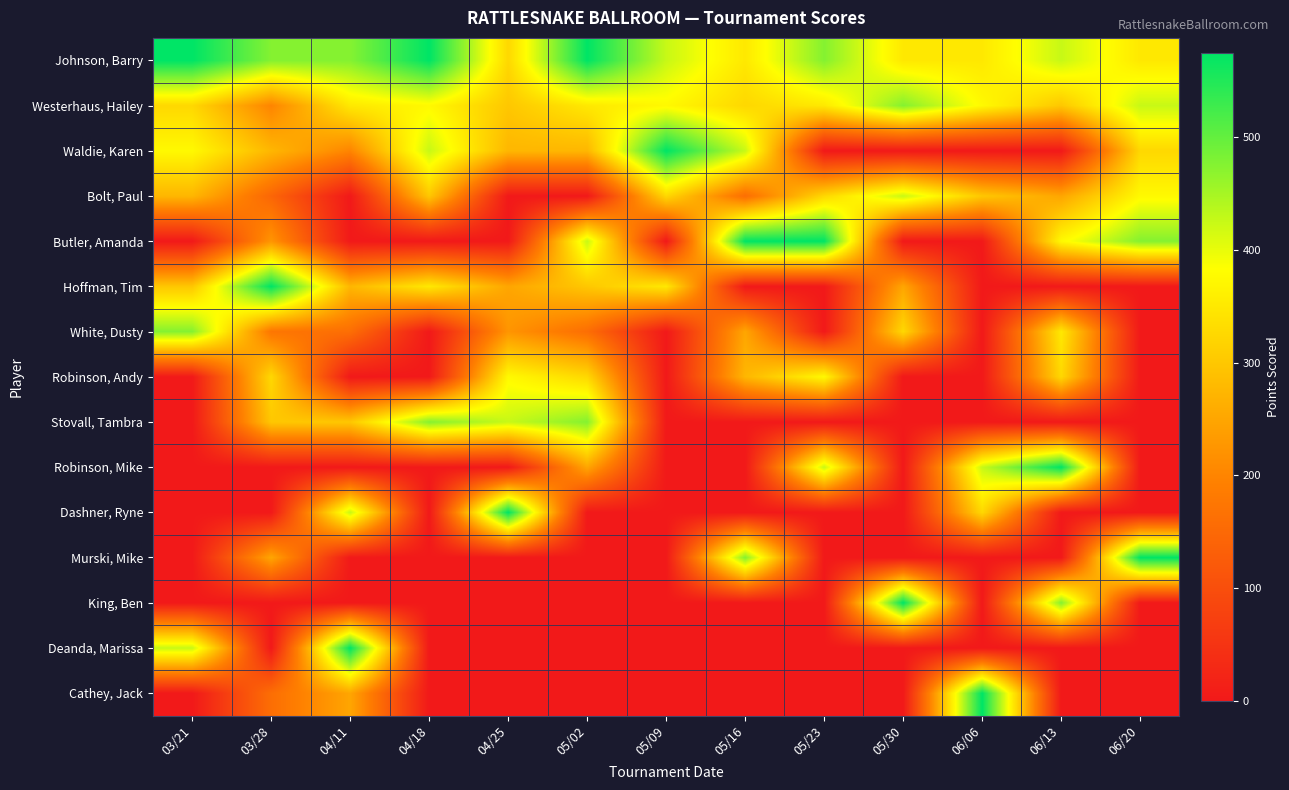

Reading right to left, transcribe all the data shown in this chart.

Johnson, Barry: 06/20=350	06/13=425	06/06=350	05/30=350	05/23=475	05/16=350	05/09=425	05/02=575	04/25=325	04/18=575	04/11=475	03/28=475	03/21=575
Westerhaus, Hailey: 06/20=425	06/13=300	06/06=375	05/30=475	05/23=350	05/16=325	05/09=375	05/02=350	04/25=300	04/18=375	04/11=350	03/28=200	03/21=325
Waldie, Karen: 06/20=325	06/13=0	06/06=0	05/30=0	05/23=0	05/16=425	05/09=575	05/02=275	04/25=275	04/18=425	04/11=200	03/28=275	03/21=375
Bolt, Paul: 06/20=375	06/13=250	06/06=300	05/30=425	05/23=325	05/16=160	05/09=325	05/02=0	04/25=0	04/18=300	04/11=0	03/28=145	03/21=275
Butler, Amanda: 06/20=475	06/13=375	06/06=0	05/30=0	05/23=575	05/16=575	05/09=0	05/02=425	04/25=0	04/18=0	04/11=0	03/28=225	03/21=0
Hoffman, Tim: 06/20=0	06/13=0	06/06=0	05/30=250	05/23=0	05/16=0	05/09=350	05/02=300	04/25=250	04/18=350	04/11=275	03/28=575	03/21=300
White, Dusty: 06/20=0	06/13=350	06/06=0	05/30=325	05/23=0	05/16=250	05/09=0	05/02=160	04/25=225	04/18=0	04/11=160	03/28=175	03/21=475
Robinson, Andy: 06/20=0	06/13=325	06/06=0	05/30=0	05/23=375	05/16=275	05/09=0	05/02=325	04/25=375	04/18=0	04/11=0	03/28=325	03/21=0
Stovall, Tambra: 06/20=0	06/13=0	06/06=0	05/30=0	05/23=0	05/16=0	05/09=0	05/02=475	04/25=425	04/18=475	04/11=300	03/28=300	03/21=0
Robinson, Mike: 06/20=0	06/13=575	06/06=425	05/30=0	05/23=425	05/16=0	05/09=0	05/02=250	04/25=0	04/18=0	04/11=0	03/28=0	03/21=0
Dashner, Ryne: 06/20=0	06/13=0	06/06=325	05/30=0	05/23=0	05/16=0	05/09=0	05/02=0	04/25=575	04/18=0	04/11=425	03/28=0	03/21=0
Murski, Mike: 06/20=575	06/13=0	06/06=0	05/30=0	05/23=0	05/16=475	05/09=0	05/02=0	04/25=0	04/18=0	04/11=0	03/28=250	03/21=0
King, Ben: 06/20=0	06/13=475	06/06=0	05/30=575	05/23=0	05/16=0	05/09=0	05/02=0	04/25=0	04/18=0	04/11=0	03/28=0	03/21=0
Deanda, Marissa: 06/20=0	06/13=0	06/06=0	05/30=0	05/23=0	05/16=0	05/09=0	05/02=0	04/25=0	04/18=0	04/11=575	03/28=0	03/21=425
Cathey, Jack: 06/20=0	06/13=0	06/06=575	05/30=0	05/23=0	05/16=0	05/09=0	05/02=0	04/25=0	04/18=0	04/11=250	03/28=160	03/21=0